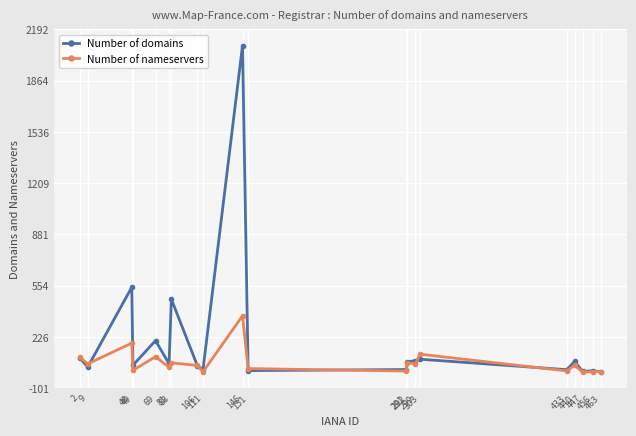

What is the difference between the highest and lowest values at 69?

103